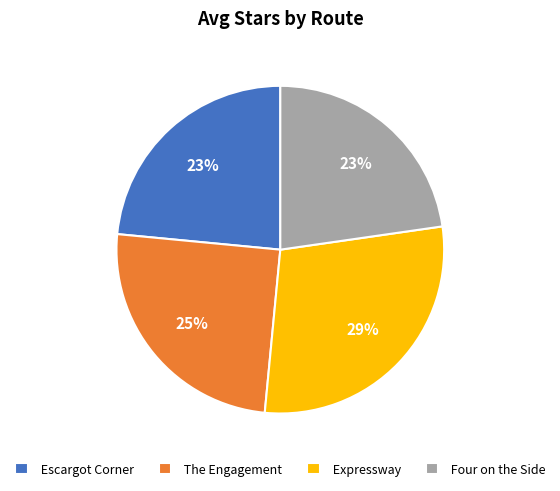

Approximately how many times larger is the value at The Engagement compared to Four on the Side?

1.1